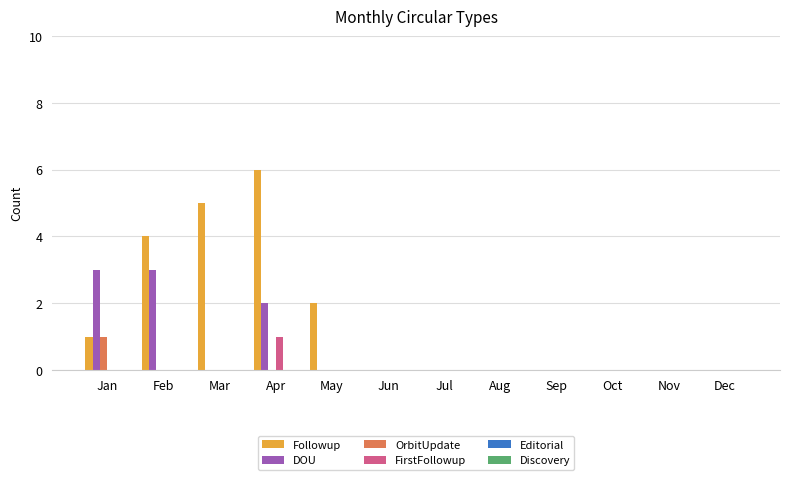

Between Apr and Aug, which series saw the biggest shift?

Followup